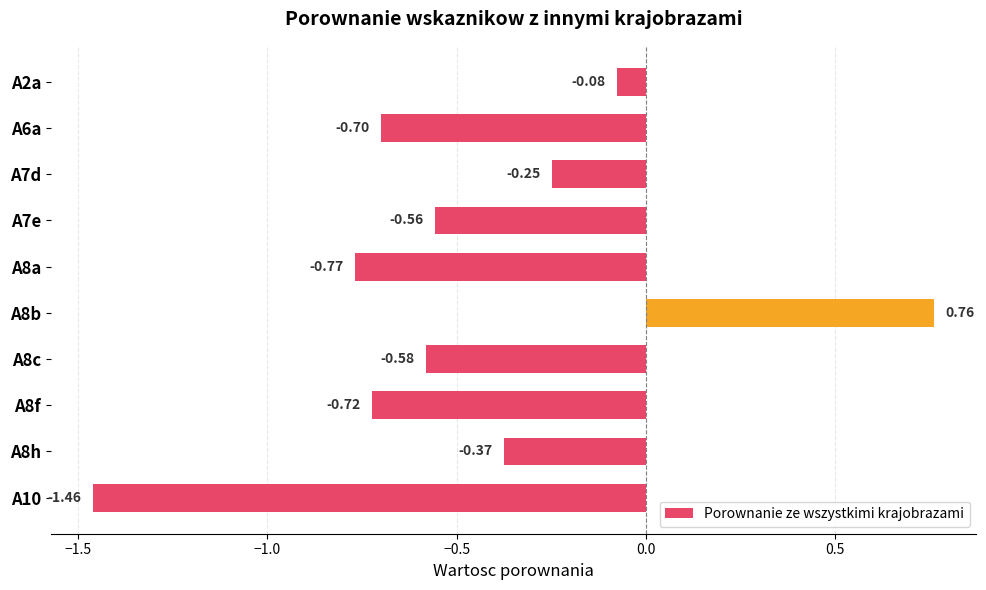

Rank the categories by value from highest to lowest.

A8b, A2a, A7d, A8h, A7e, A8c, A6a, A8f, A8a, A10